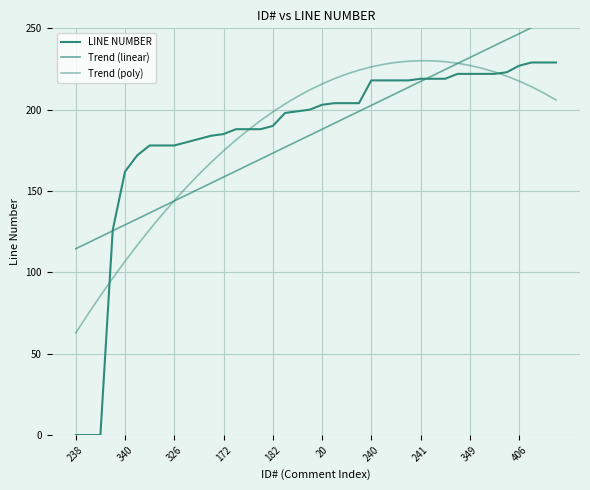

At how many categories does at least one series exceed 56?

40